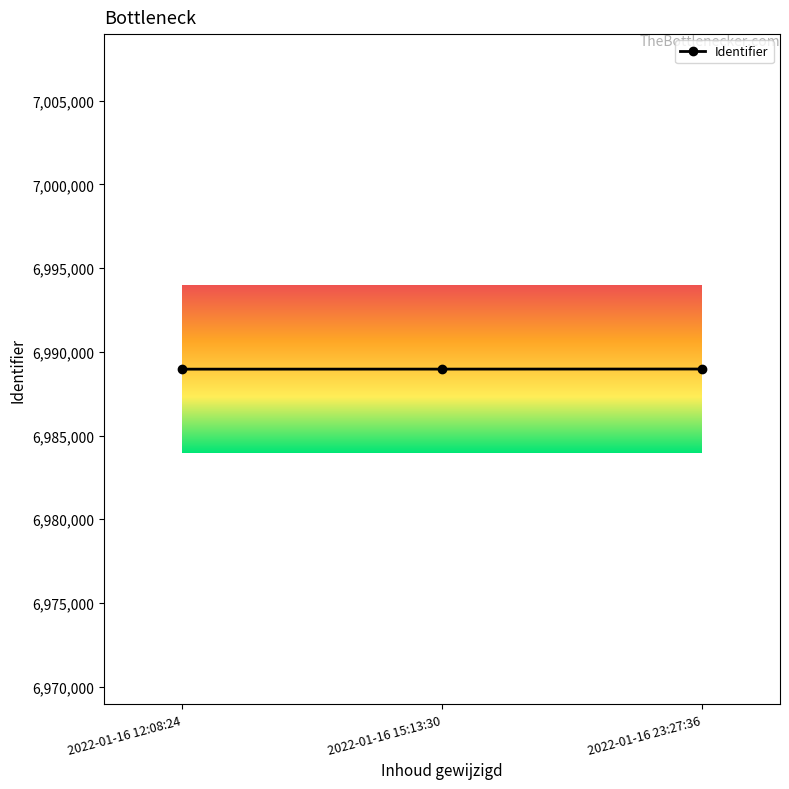

Is it true that the value at 2022-01-16 23:27:36 is 6988970?

True